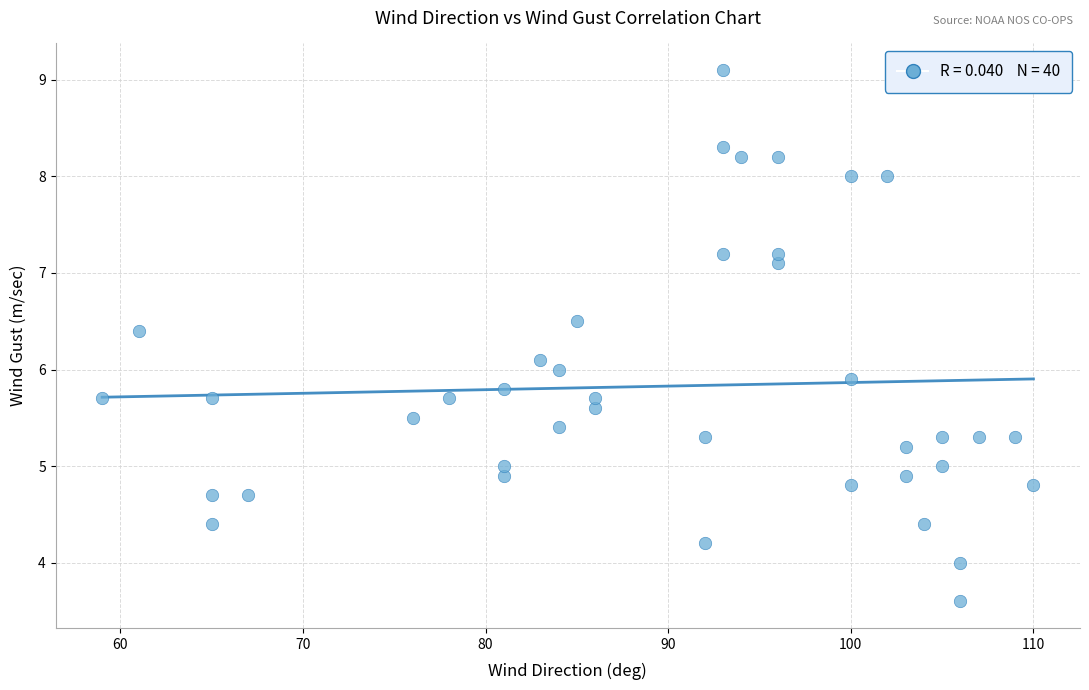

What is the range of X values (max minus min)?

51.0